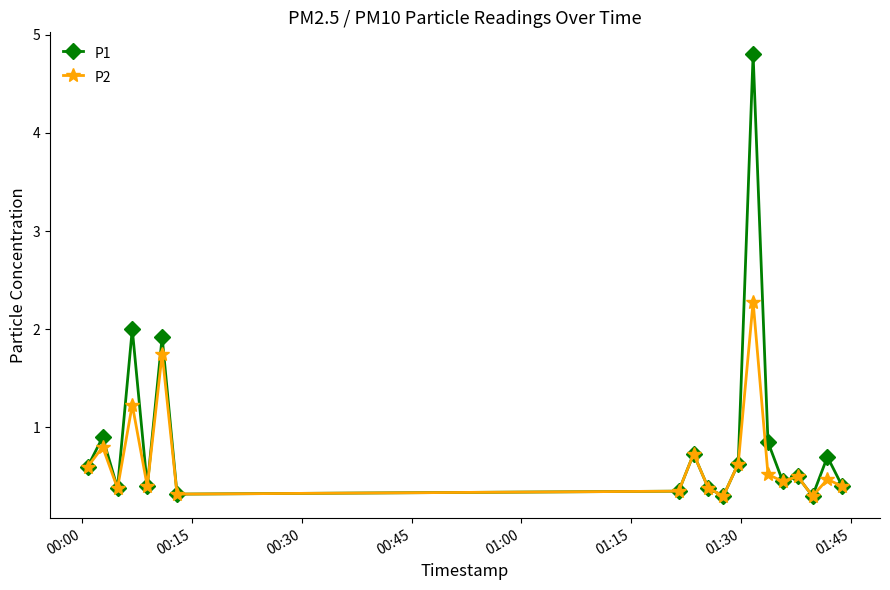

True or false: P1 has more than 0 interior local peaks.

True